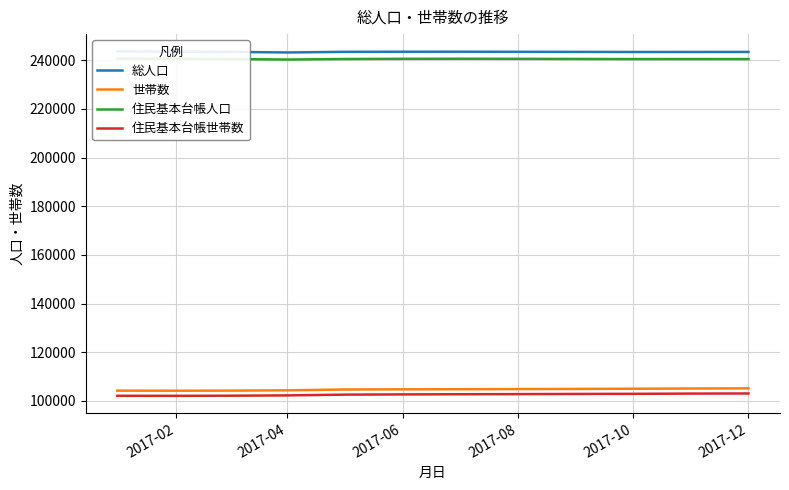

The value of 世帯数 at 2017-04 is 104344. True or false?

True